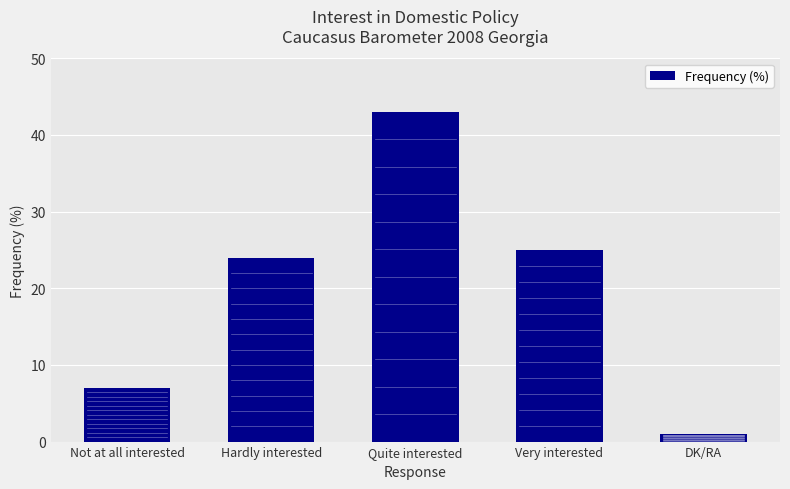

What is the smallest value displayed?

1